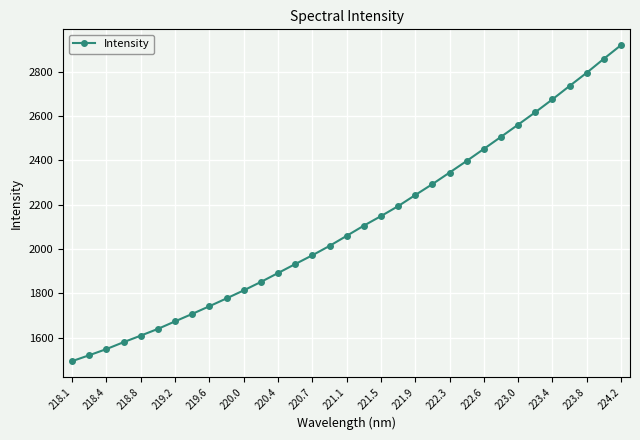

What is the average value?

2111.5